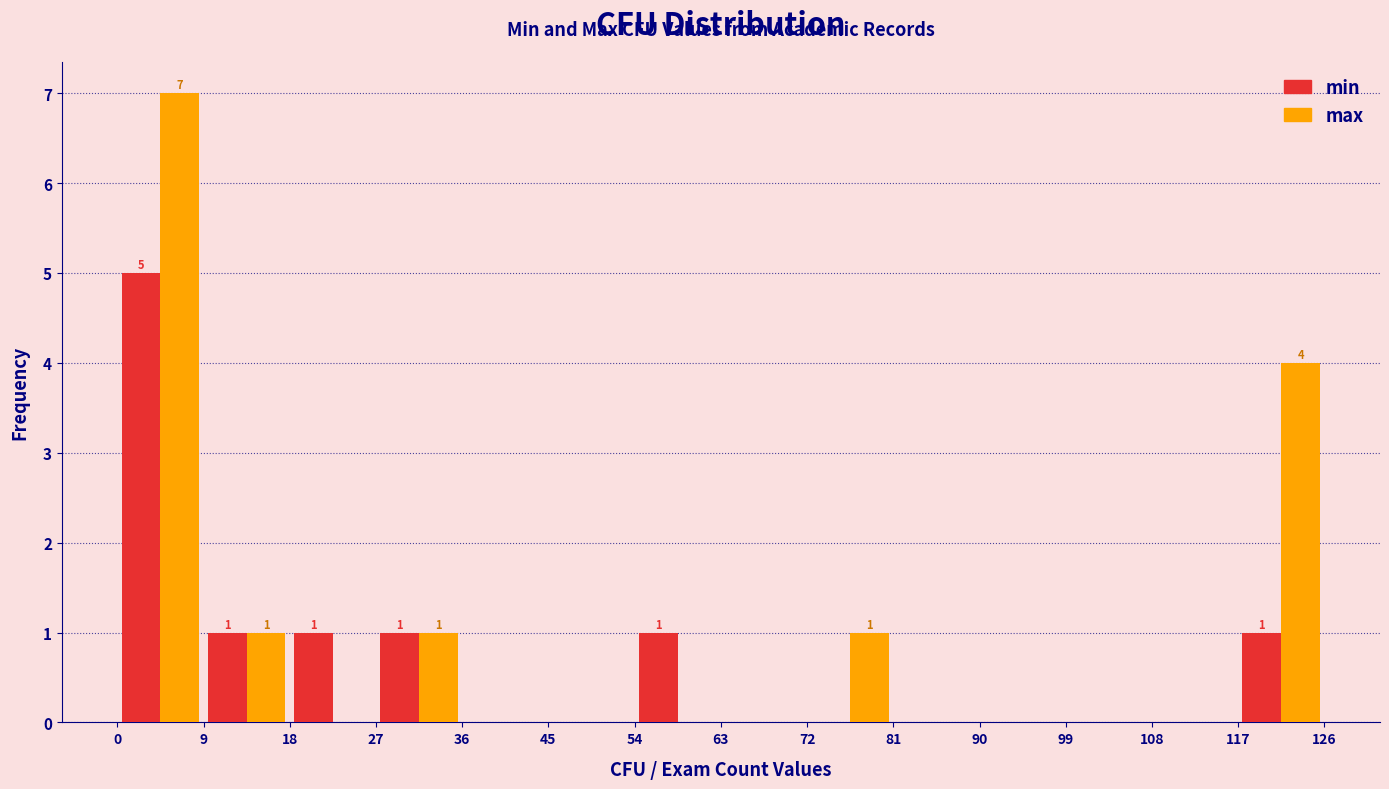

In the max series, which range on the x-axis has the tallest bar?

0 to 9